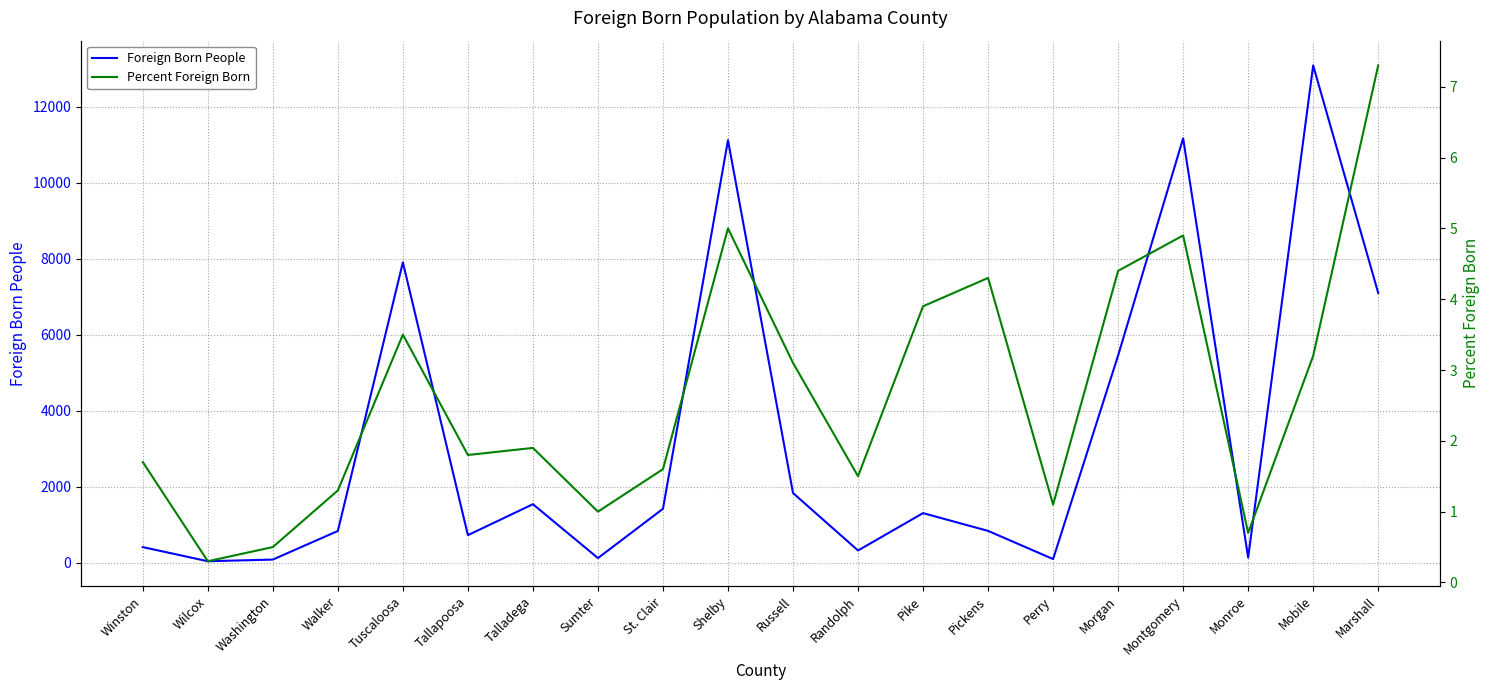

True or false: Foreign Born People has more than 1 points higher than both neighbors.

True